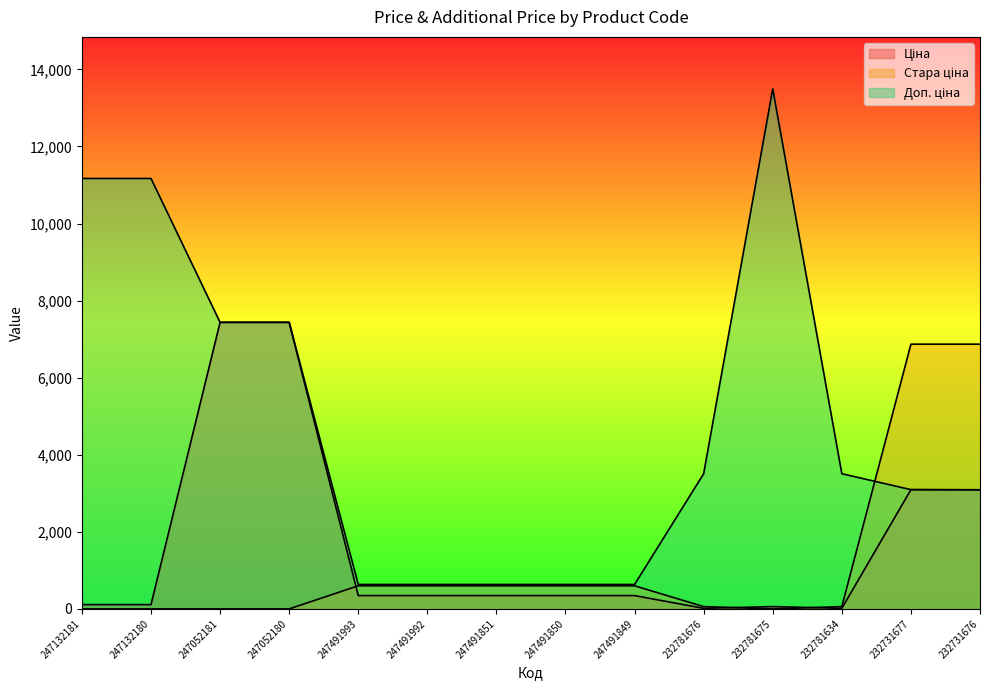

Where is Ціна nearest to the value 3725?

232731677